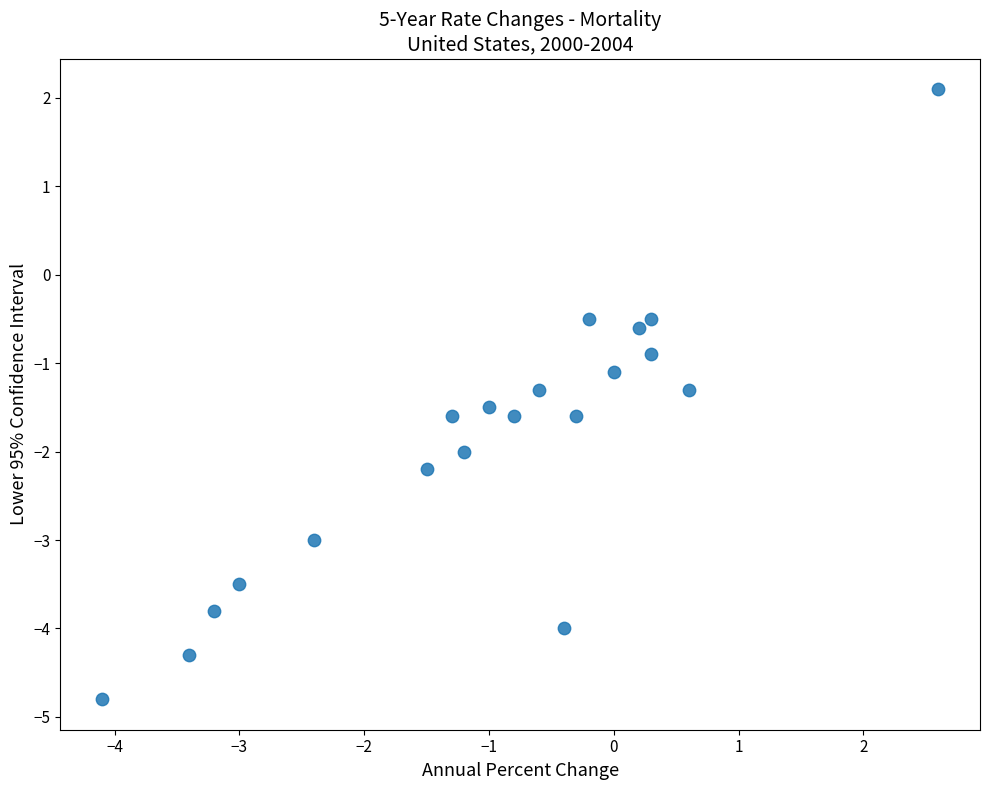

What is the range of X values (max minus min)?

6.7